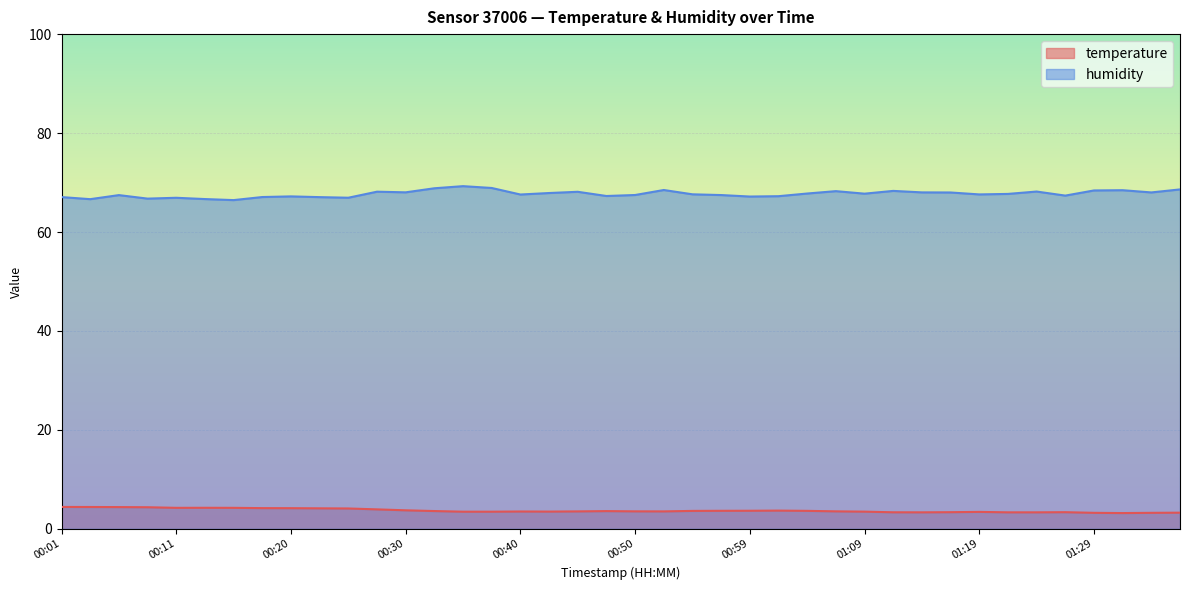

What are all the series names shown in the legend?

temperature, humidity